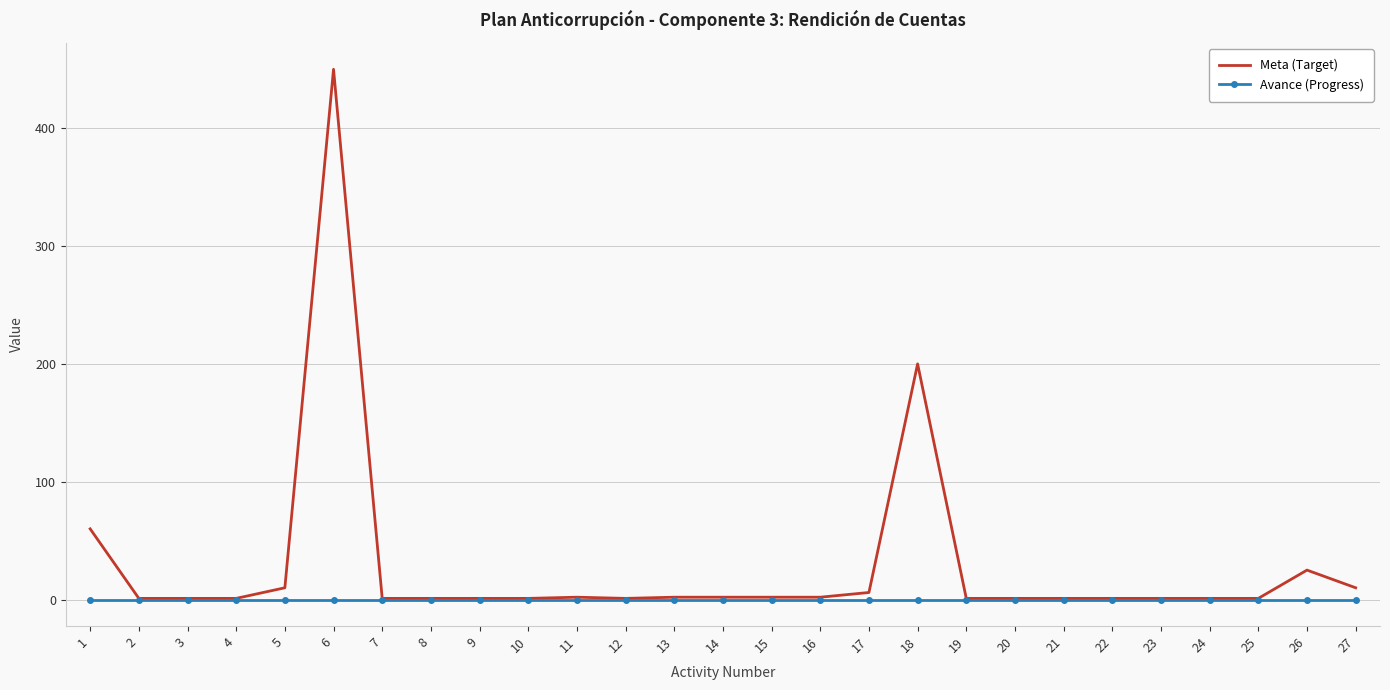

Is the value of Meta (Target) at 5 greater than the value of Avance (Progress) at 5?

Yes